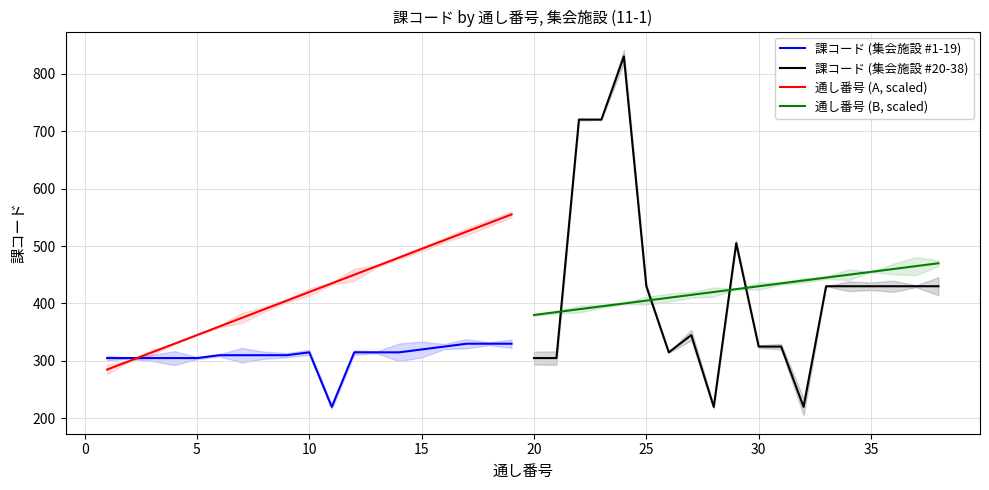

Count the number of categories in the chart.

19